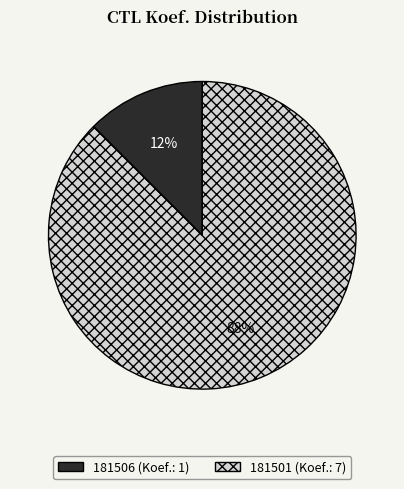

Is it true that 181506 is 12% of the pie?

True